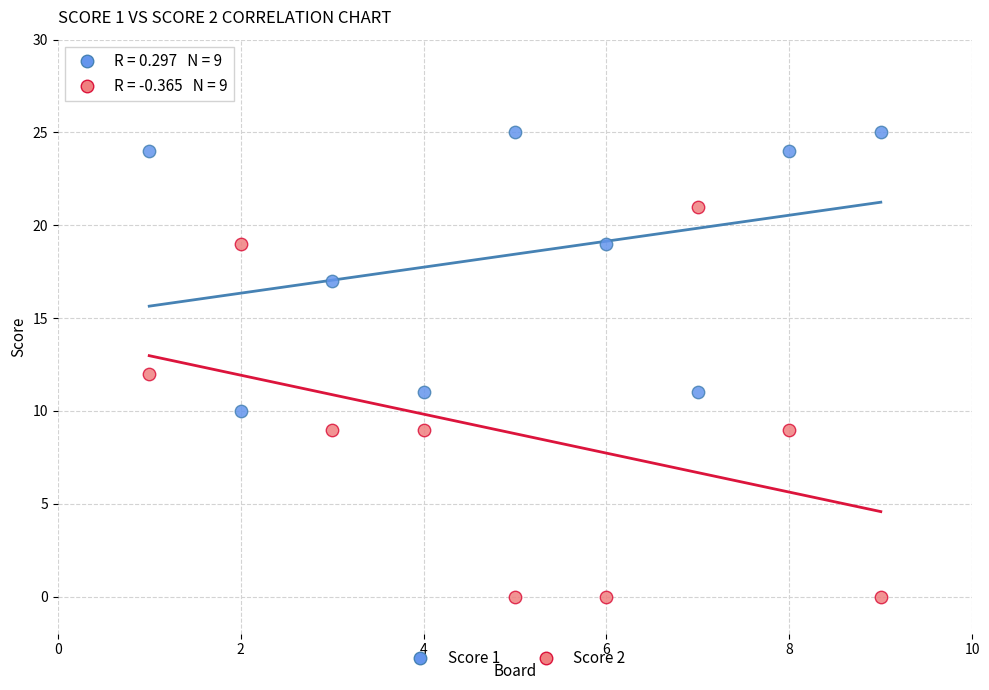

Across all data points, what is the range of Y values (max minus min)?

25